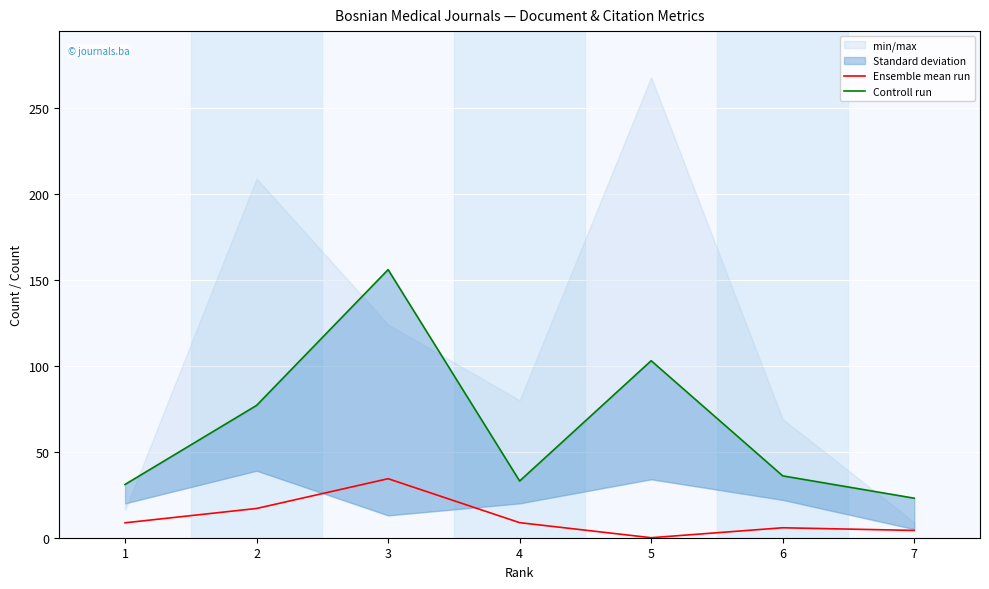

At which label does Controll run reach its minimum?

7